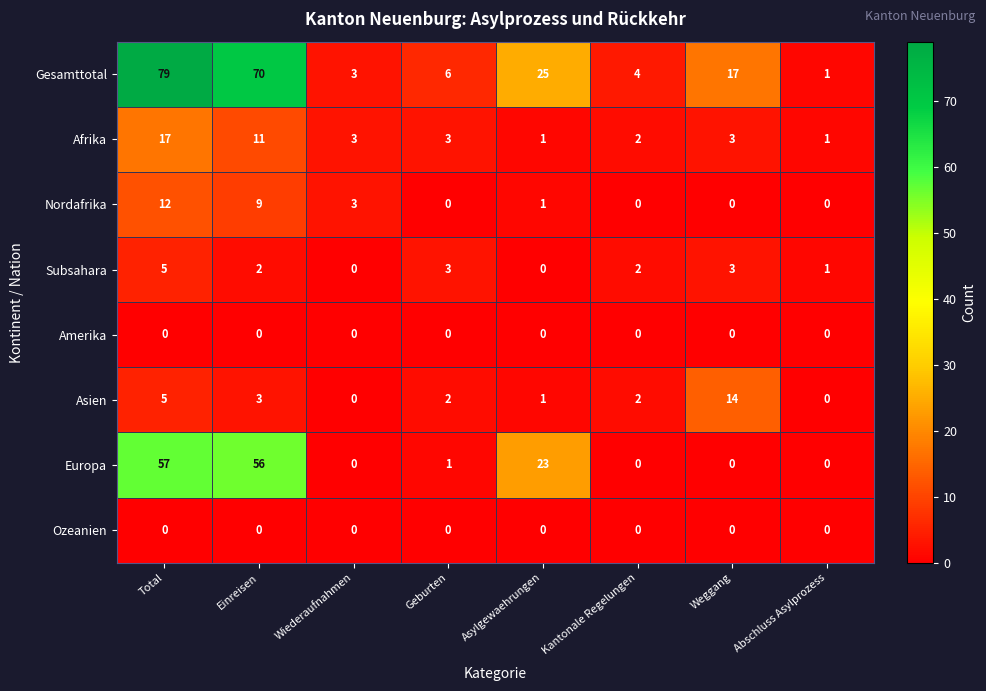

Which label corresponds to the largest value in the chart?

Total